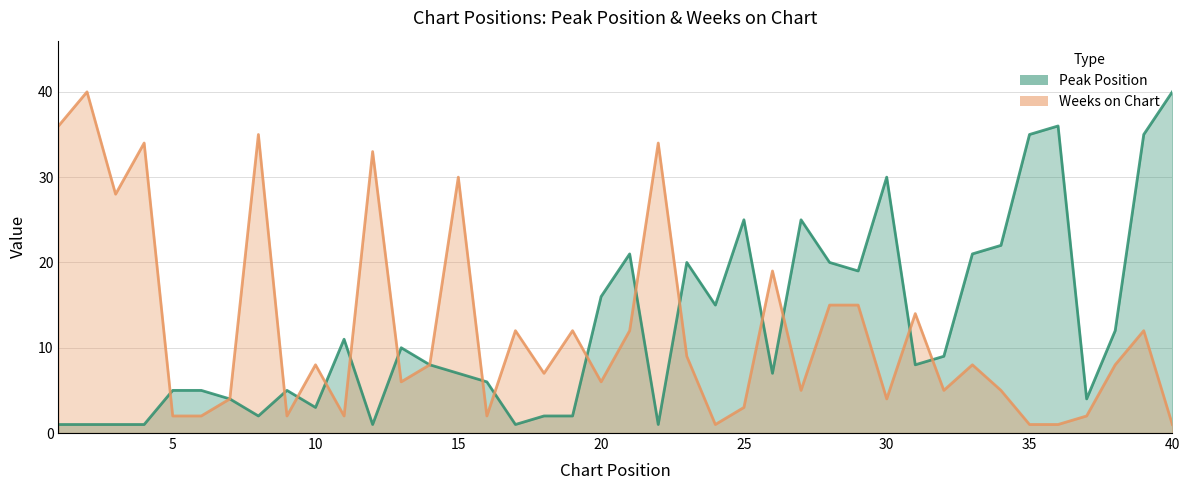

List the labels in order of Peak Position value, largest first.

40, 36, 35, 39, 30, 25, 27, 34, 21, 33, 23, 28, 29, 20, 24, 38, 11, 13, 32, 14, 31, 15, 26, 16, 5, 6, 9, 7, 37, 10, 8, 18, 19, 1, 2, 3, 4, 12, 17, 22